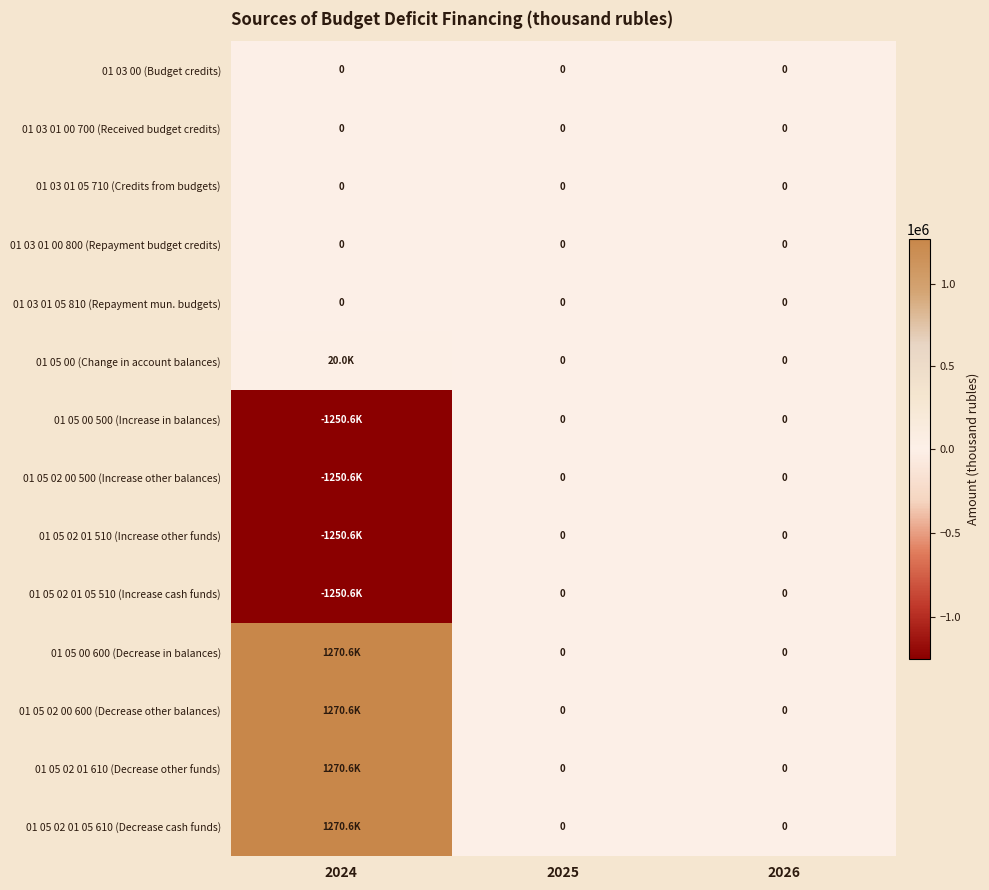

Between 2025 and 2026, which is larger?

2025